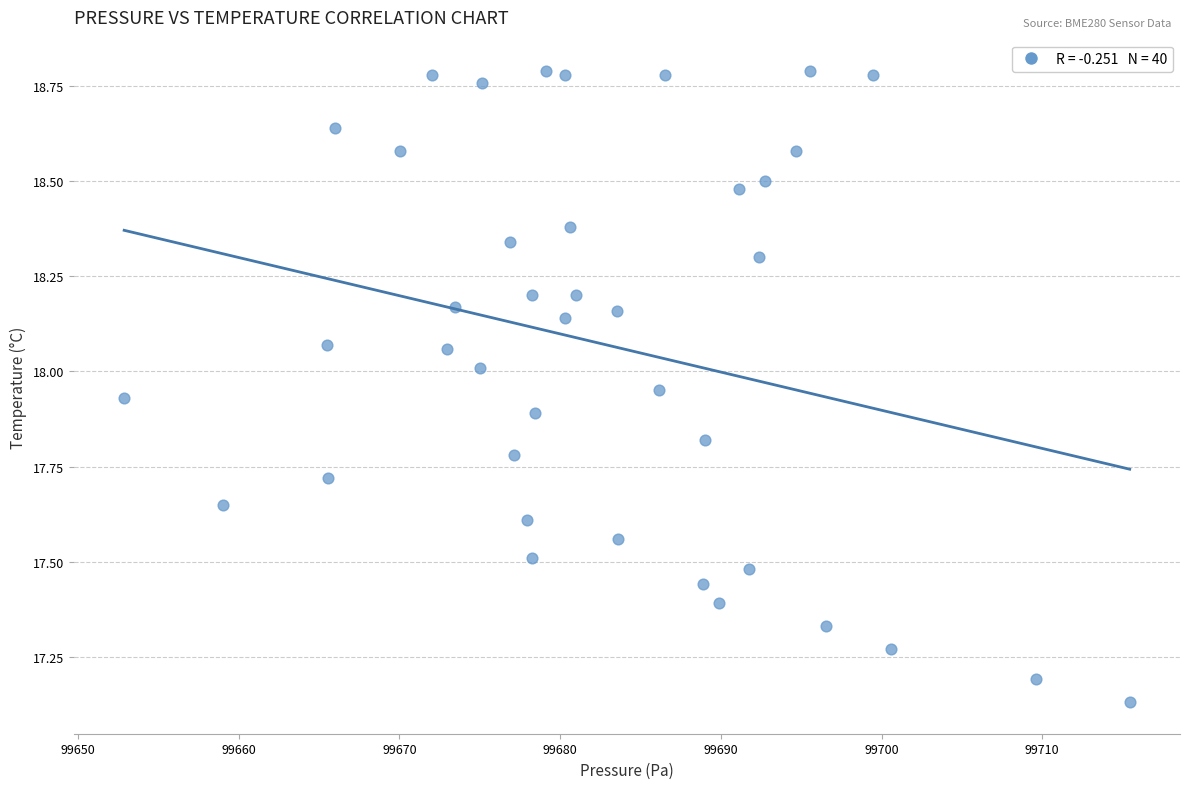

What is the range of Y values (max minus min)?

1.7